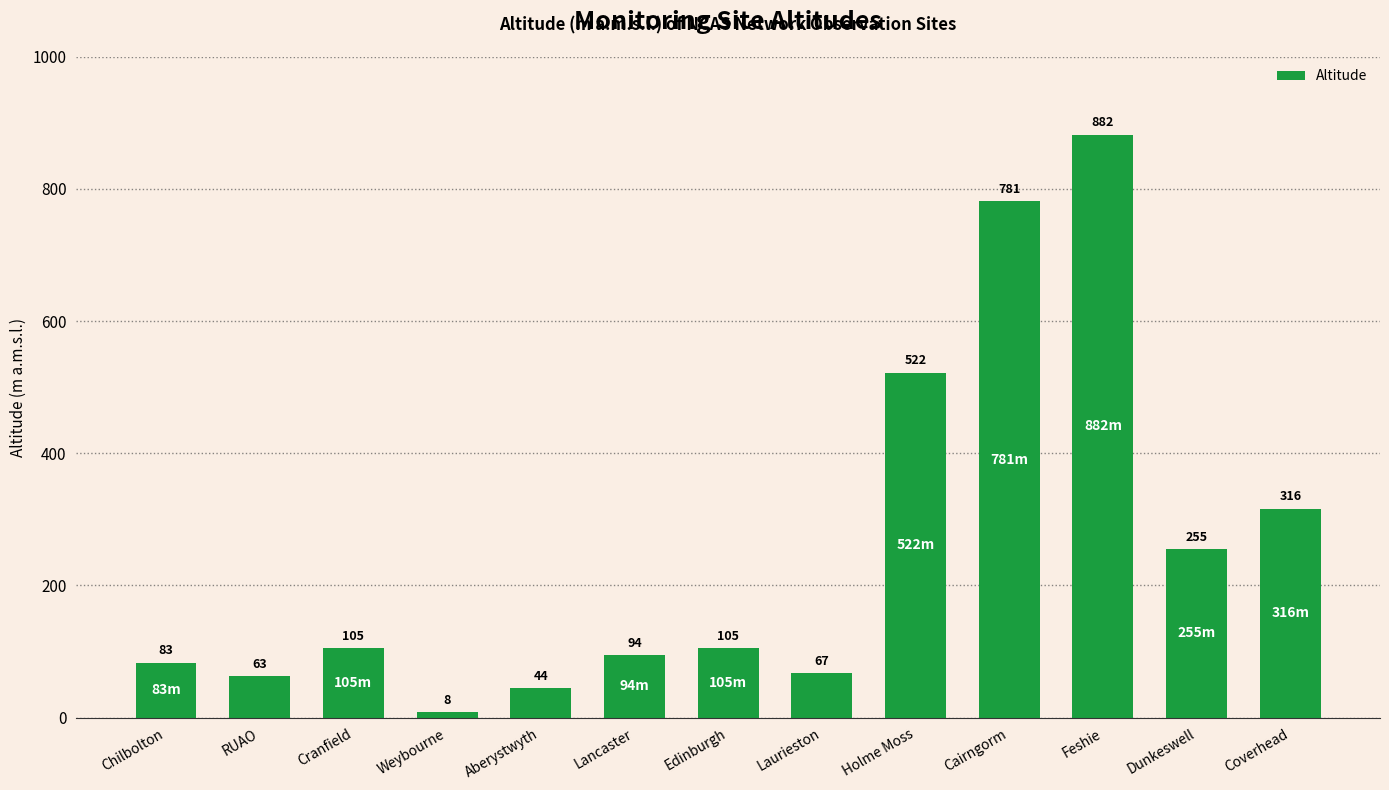

Reading left to right, what are all the values shown in this chart?

Chilbolton=83	RUAO=63	Cranfield=105	Weybourne=8	Aberystwyth=44	Lancaster=94	Edinburgh=105	Laurieston=67	Holme Moss=522	Cairngorm=781	Feshie=882	Dunkeswell=255	Coverhead=316